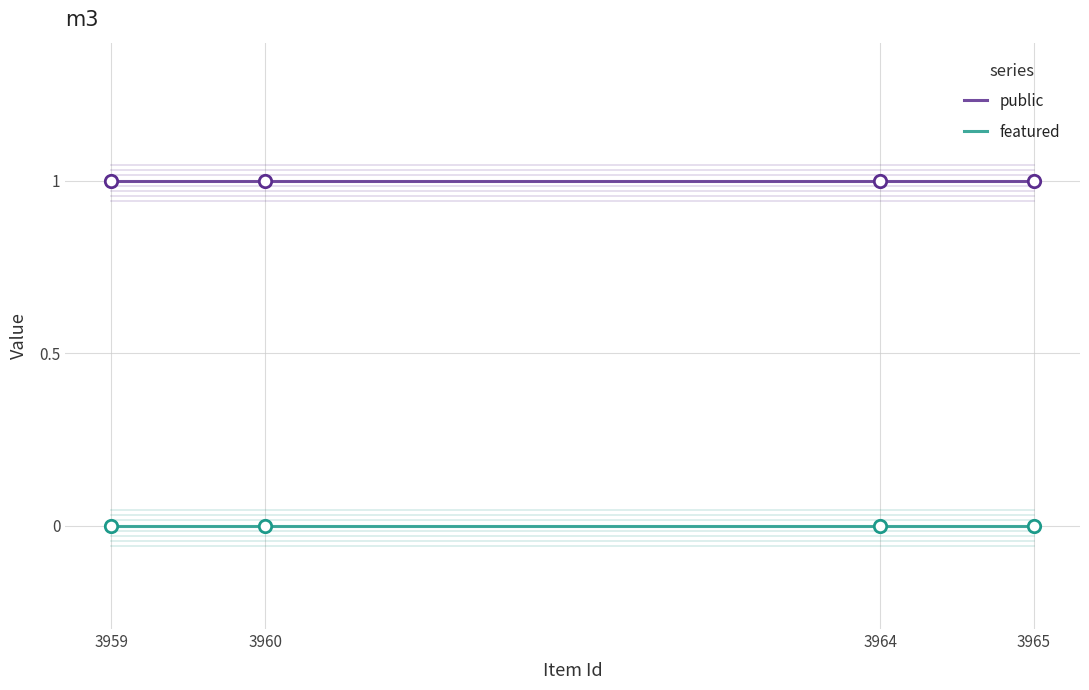

What are all the series names shown in the legend?

public, featured